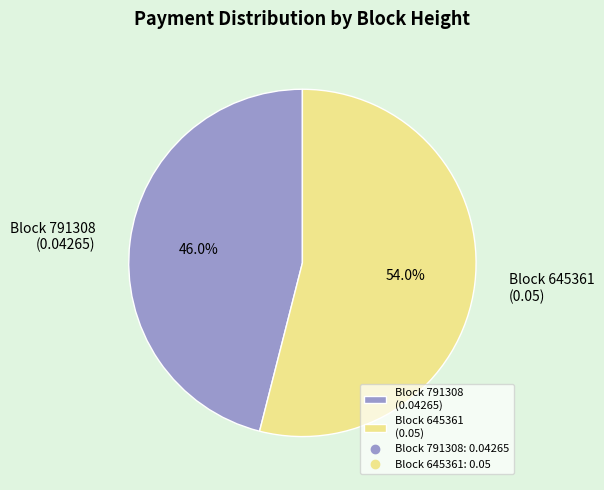

Between Block 645361 (0.05) and Block 791308 (0.04265), which is larger?

Block 645361 (0.05)